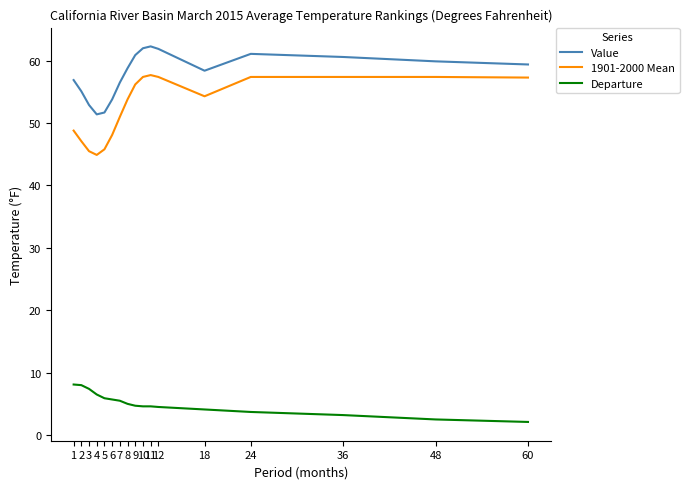

At 48, list the series in order from smallest to largest.

Departure, 1901-2000 Mean, Value